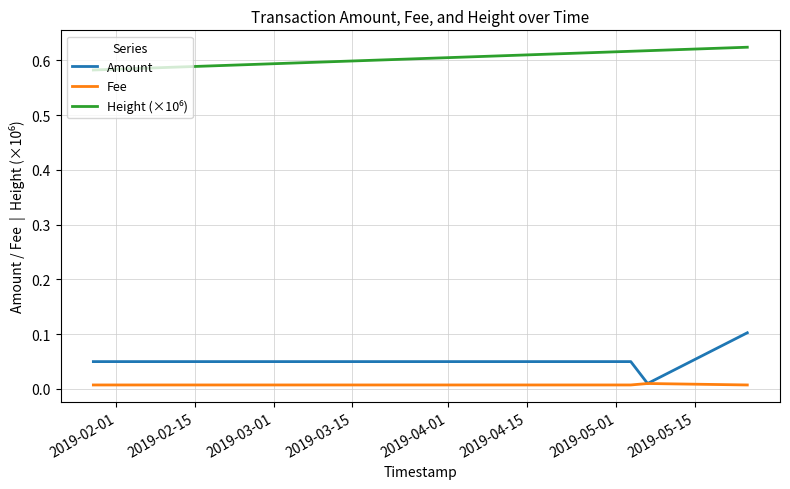

Which series has the largest range (max minus min)?

Amount